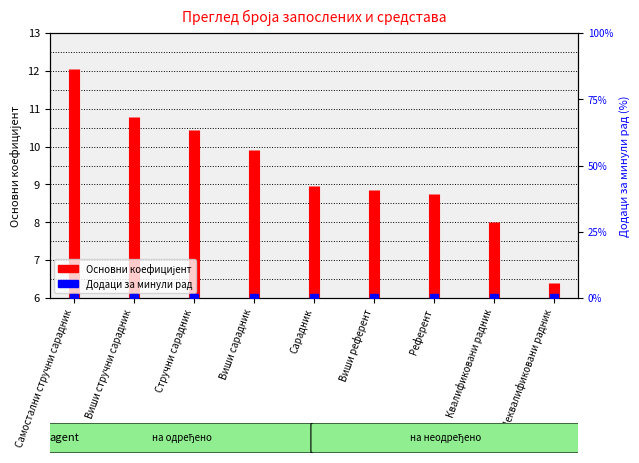

Is this an area chart (filled region under the line)?

No